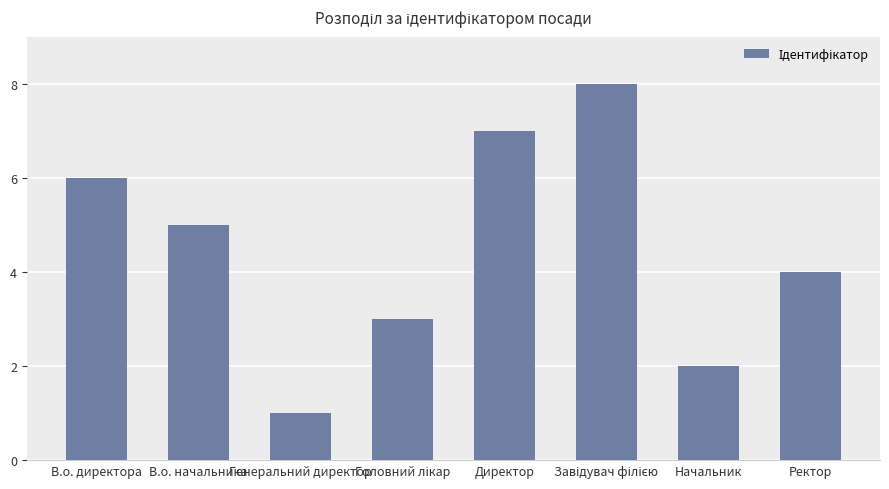

True or false: the data shows 4 at Ректор.

True